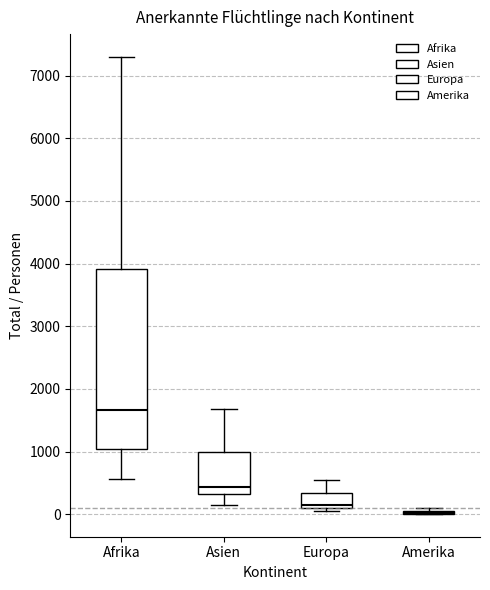

Reading left to right, read every box against the y-axis: the position of its median line, the range the box covers, and the ends of its whiskers. The values are not printed on the chart, so give them approximately, as read against the axis.

Afrika: median 1700, box 1000 to 3900, whiskers 600 to 7300
Asien: median 400, box 300 to 1000, whiskers 100 to 1700
Europa: median 200, box 100 to 300, whiskers 0 to 500
Amerika: box collapsed to a line at 0, whiskers 0 to 100